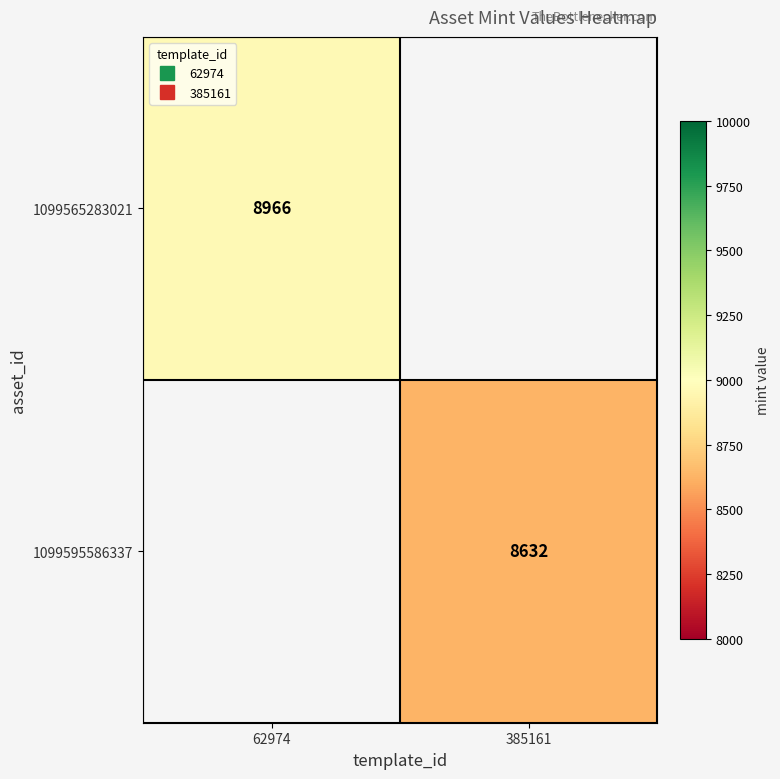

Which label corresponds to the largest value in the chart?

62974